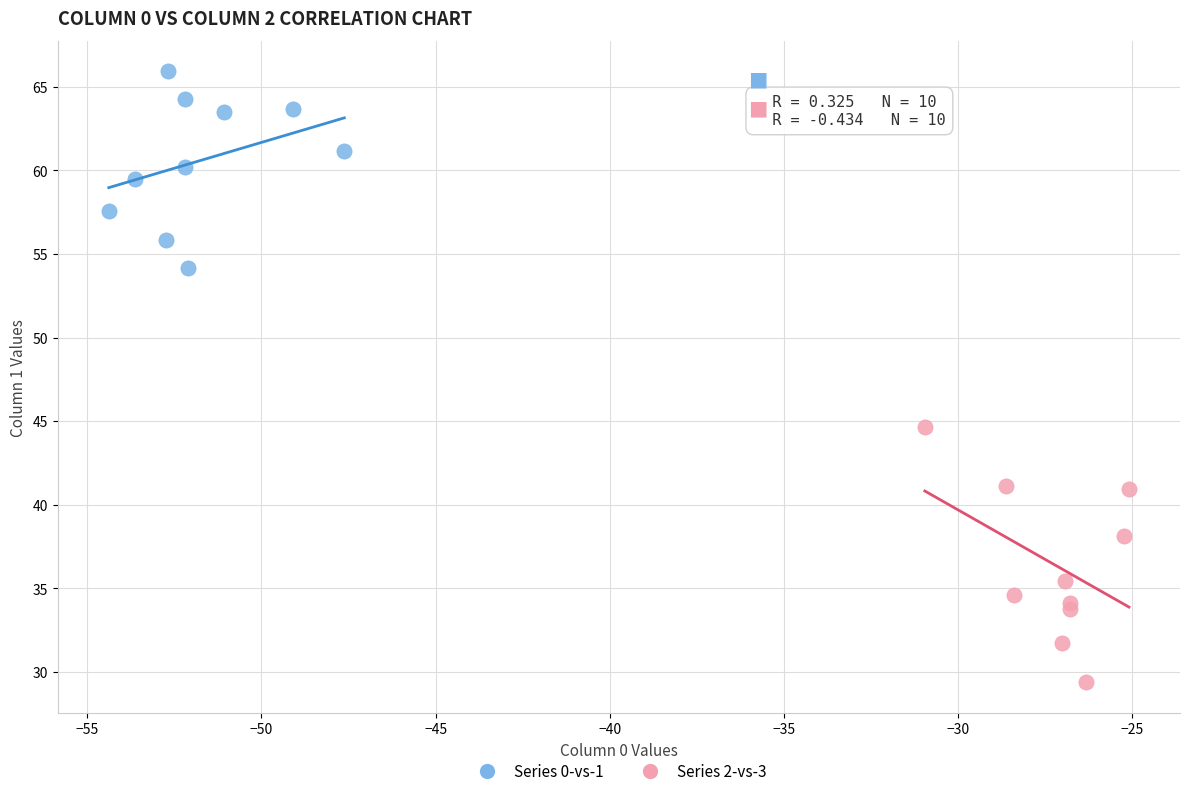

Which series has the largest Y range (max minus min)?

Series 2-vs-3